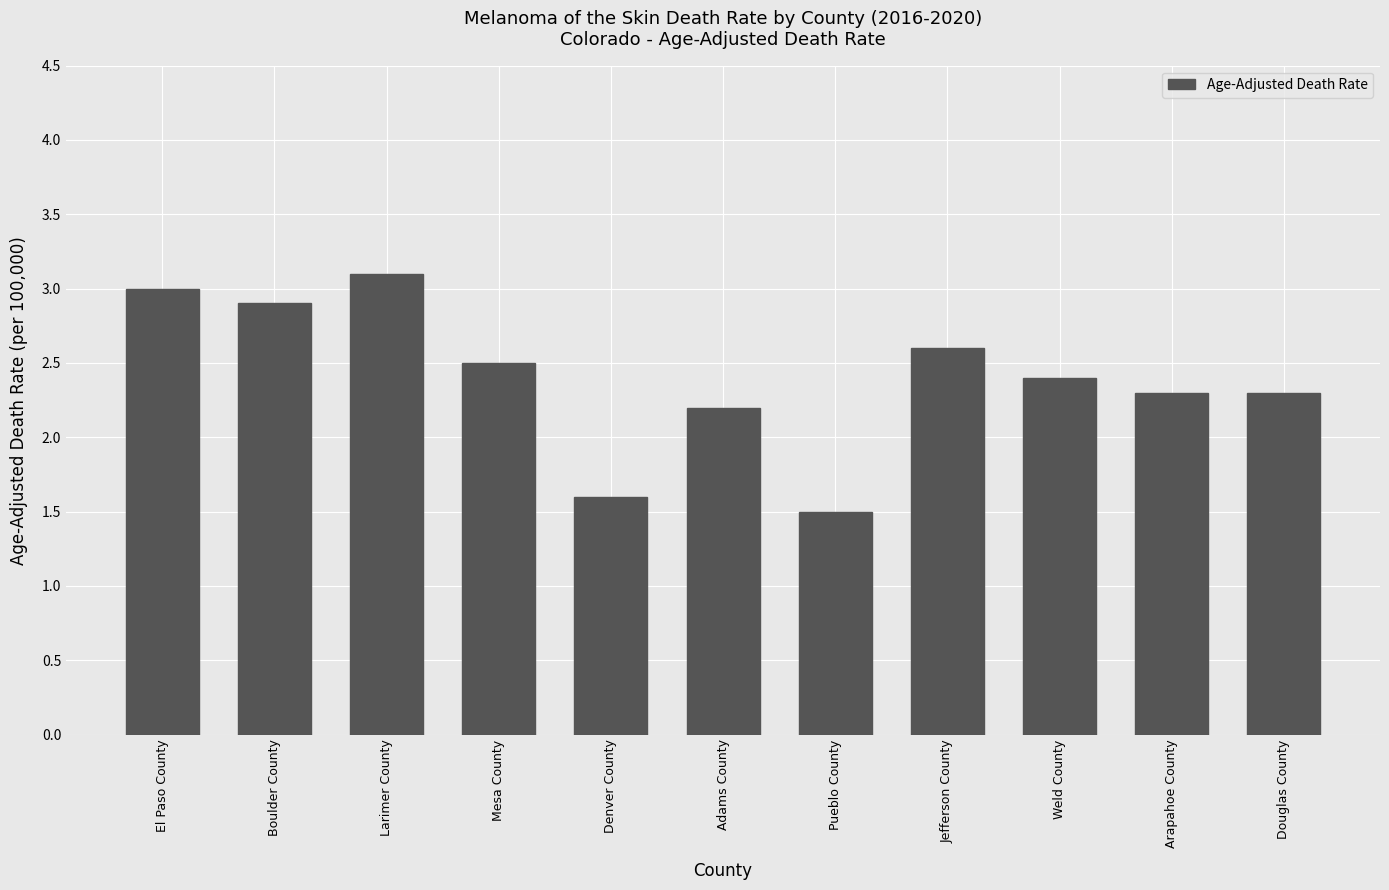

Is it true that the value at Arapahoe County is 1.5?

False